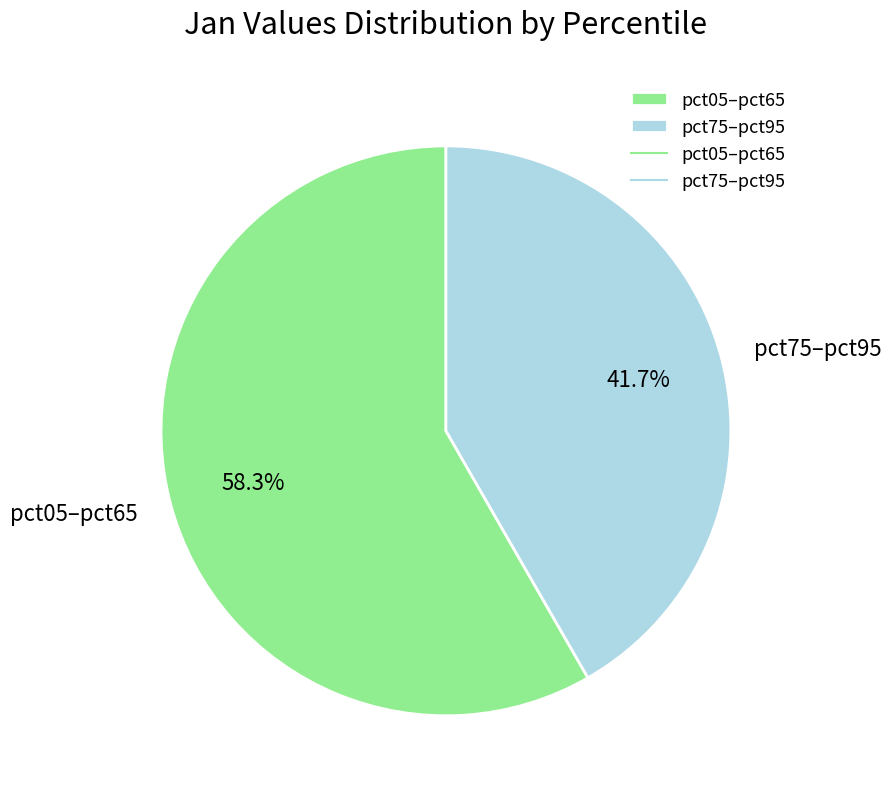

What percentage do pct75–pct95 and pct05–pct65 together represent?

100.0%